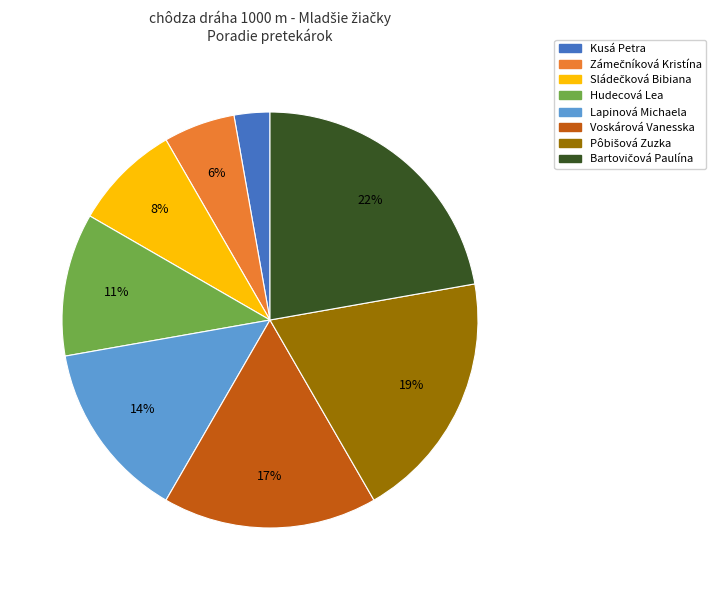

Which slice is the smallest?

Kusá Petra